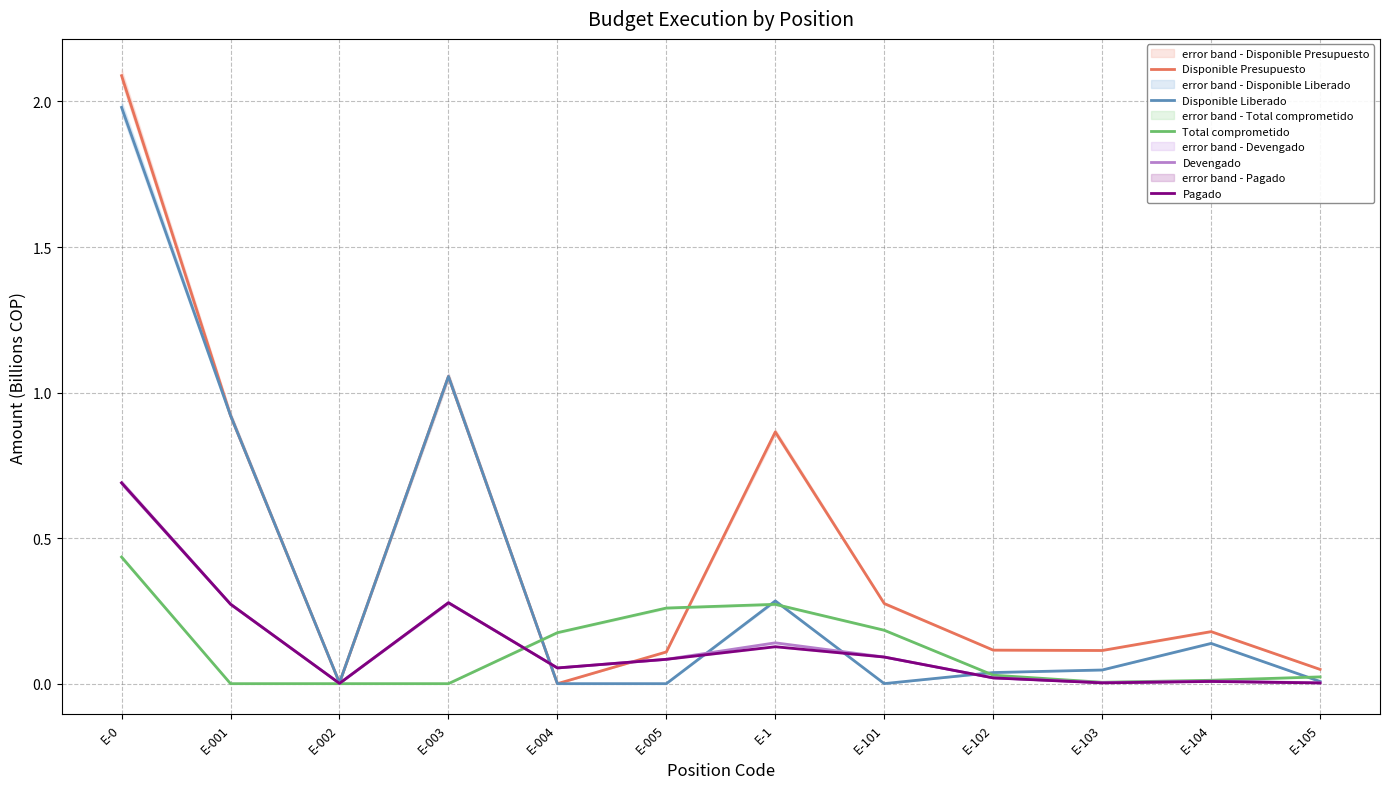

How many lines are shown in the chart?

5